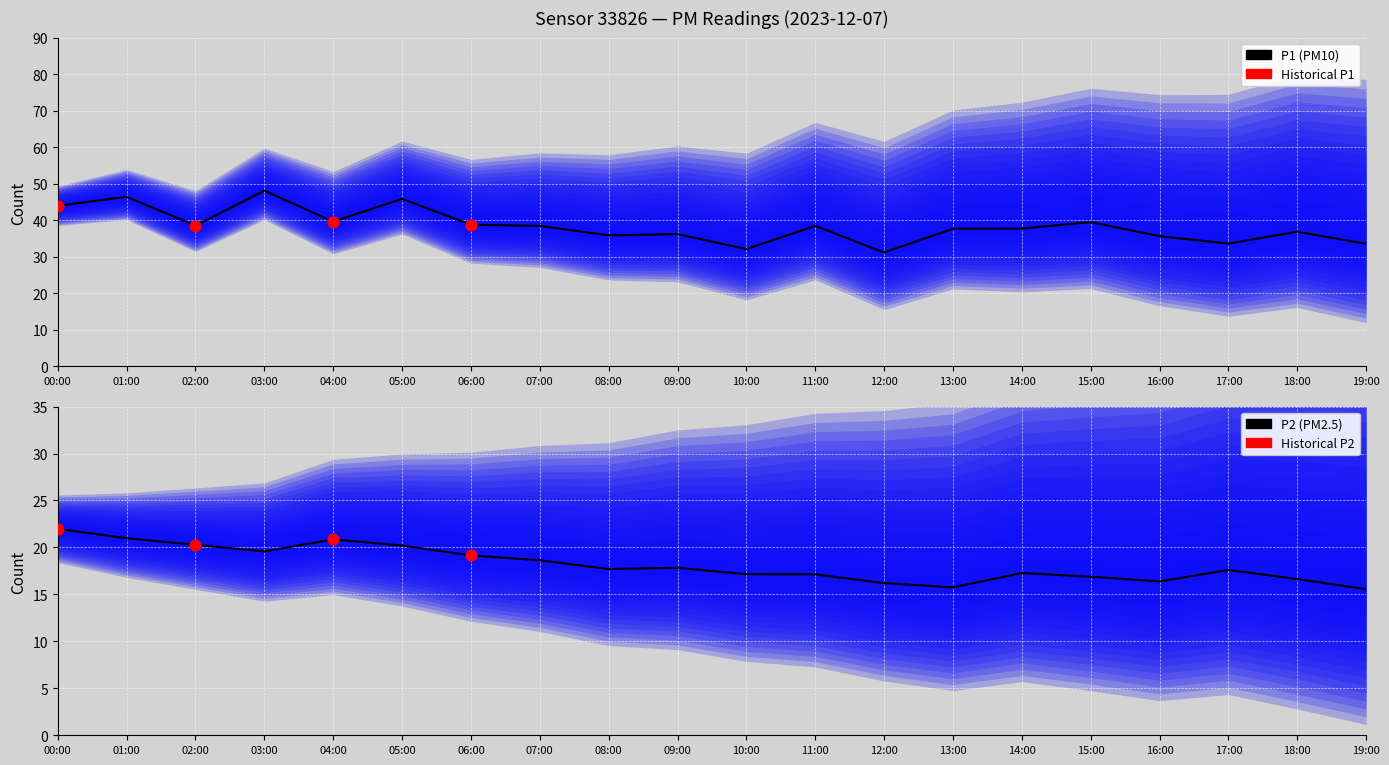

Which series contains the highest Y value?

P1